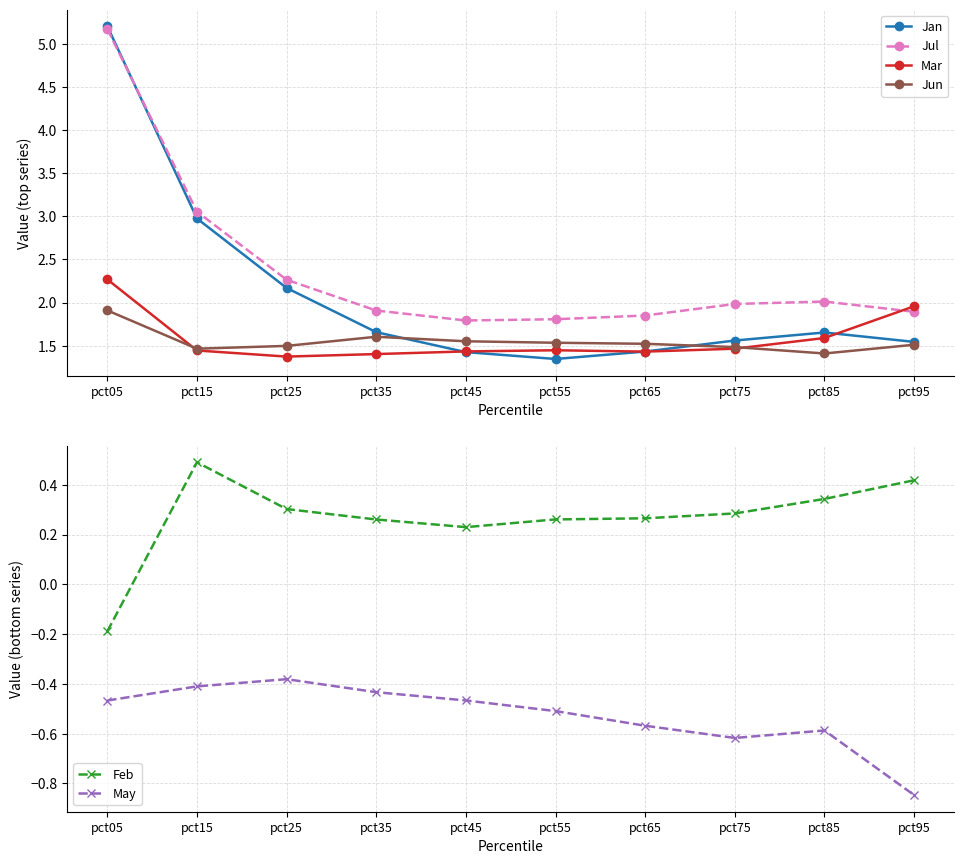

True or false: Mar and May intersect in this chart.

False